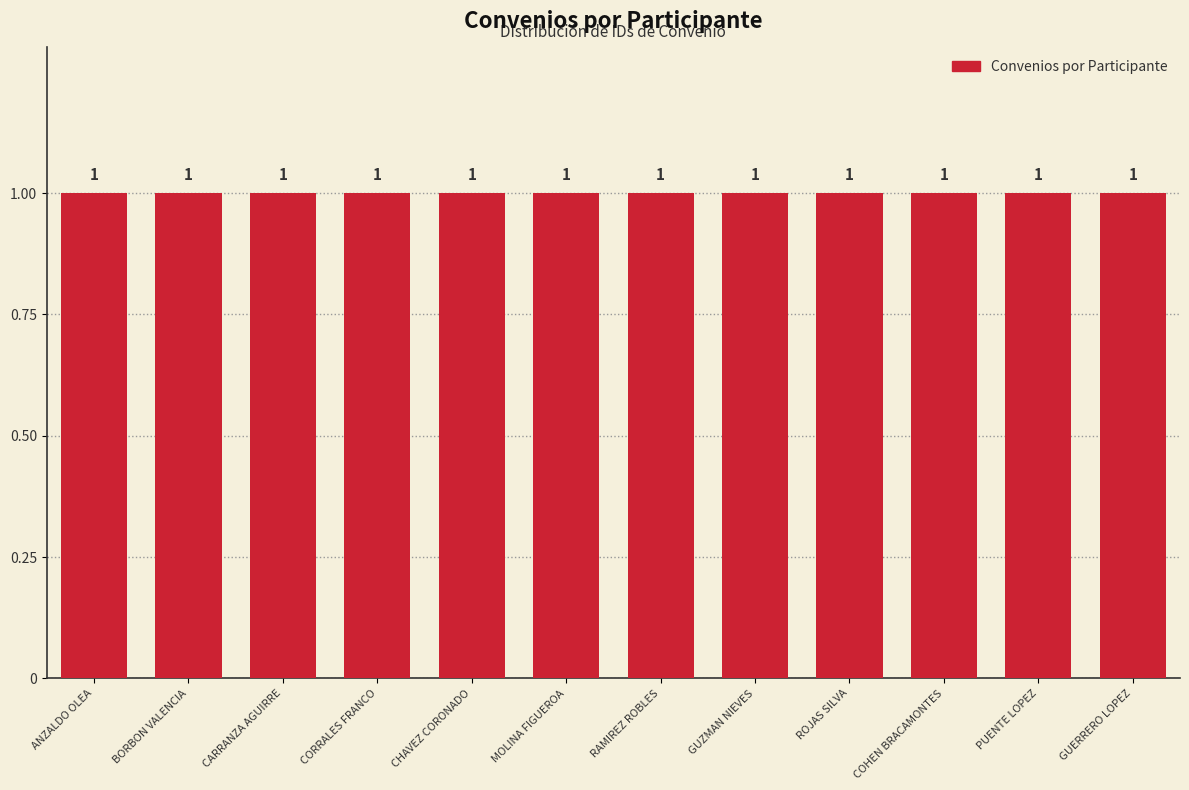

The chart shows a value of 4 at PUENTE LOPEZ. True or false?

False